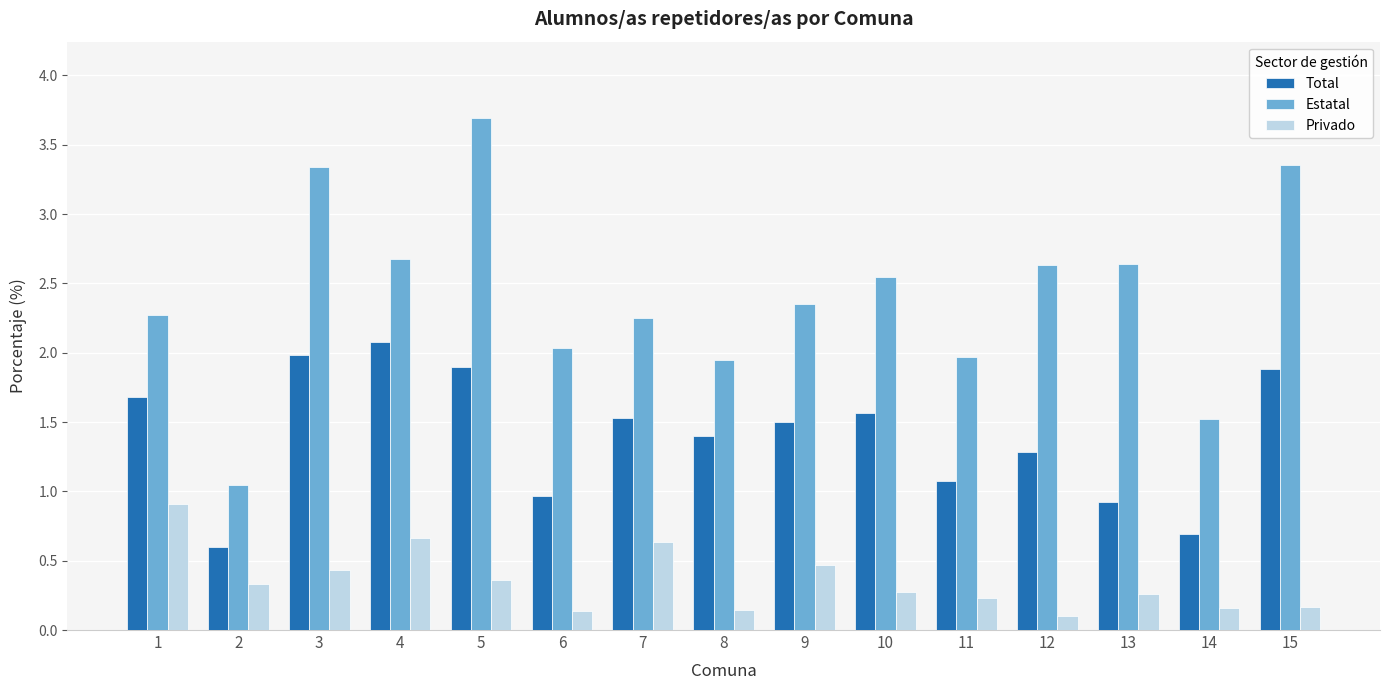

What value does the Estatal series have at 5?

3.7